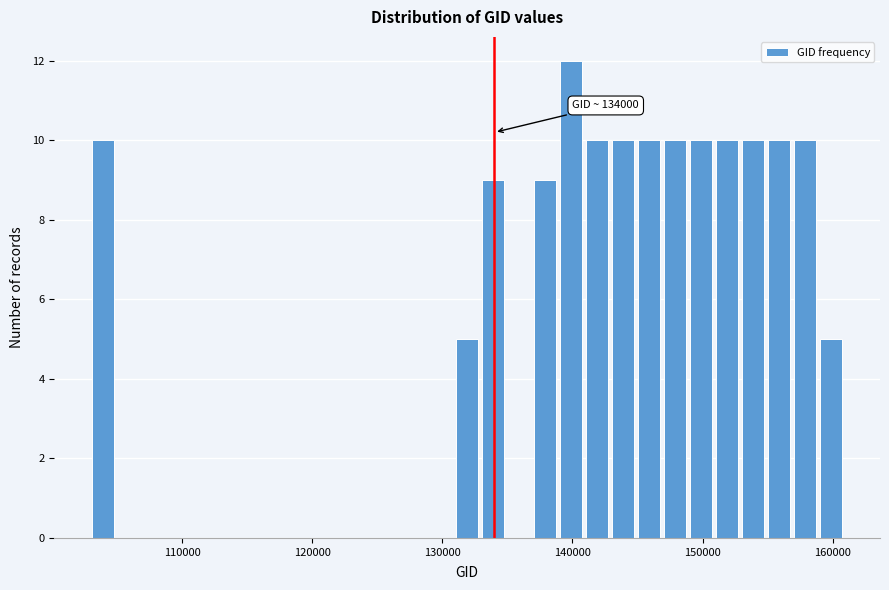

Read against the x-axis, roughly where is the centre of the tallest bar?

140000